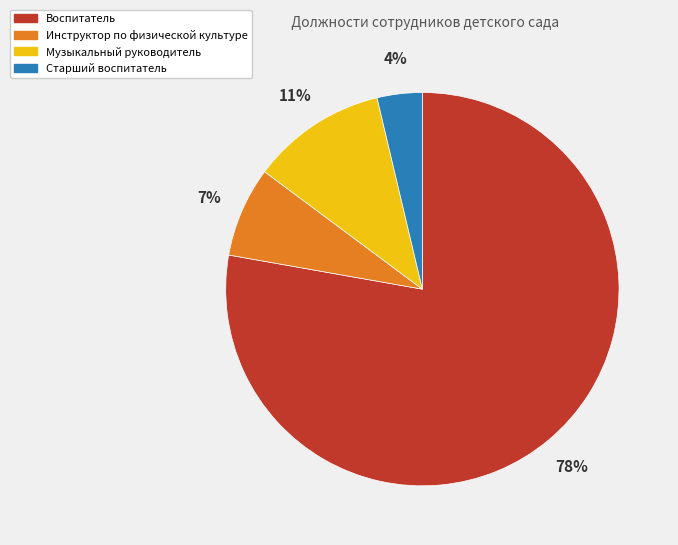

To the nearest percent, what portion does Музыкальный руководитель represent?

11%